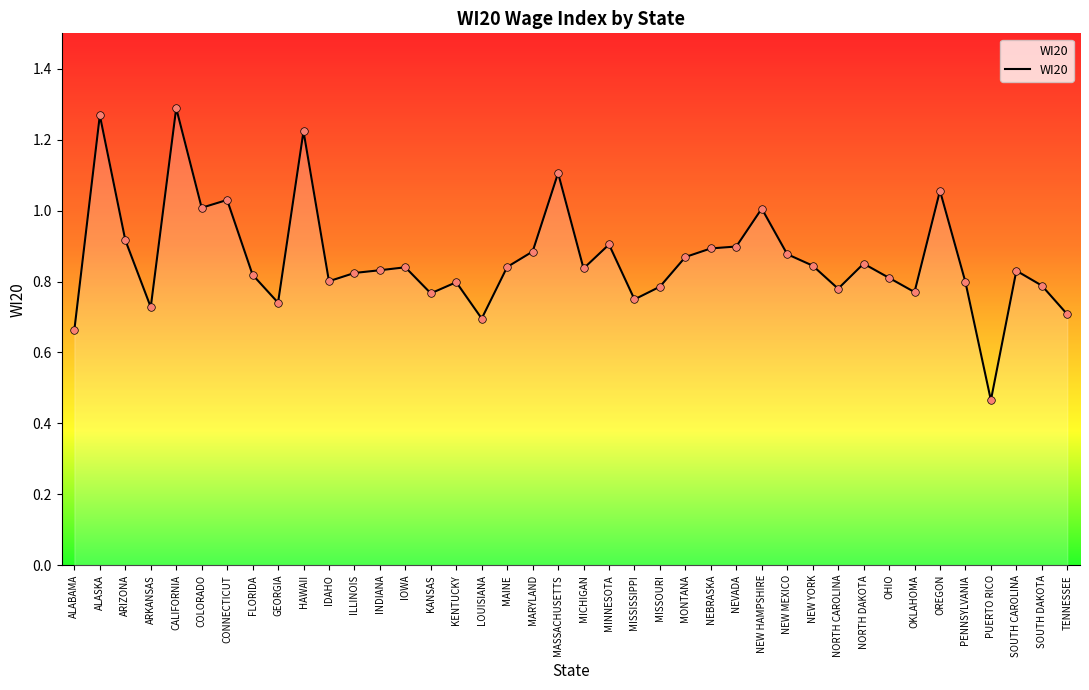

What is the change in value from GEORGIA to OREGON?

+0.3